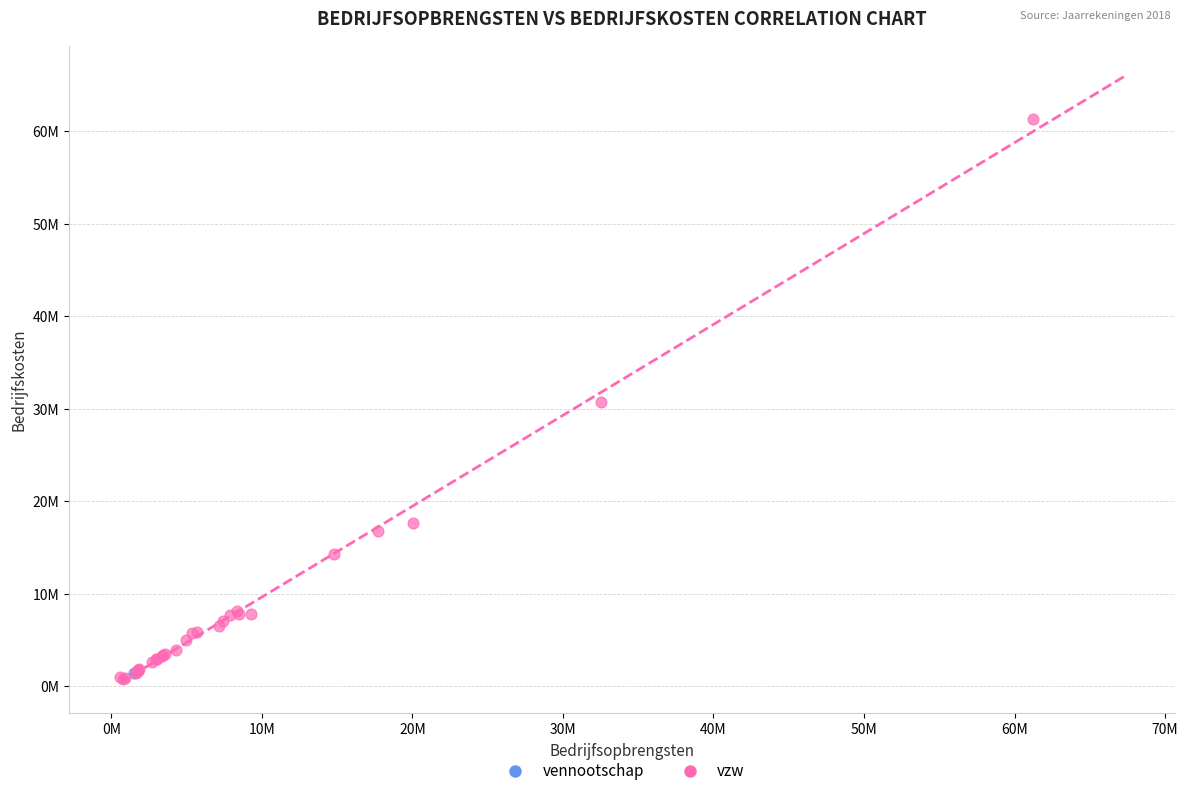

What are all the series names shown in the legend?

vennootschap, vzw